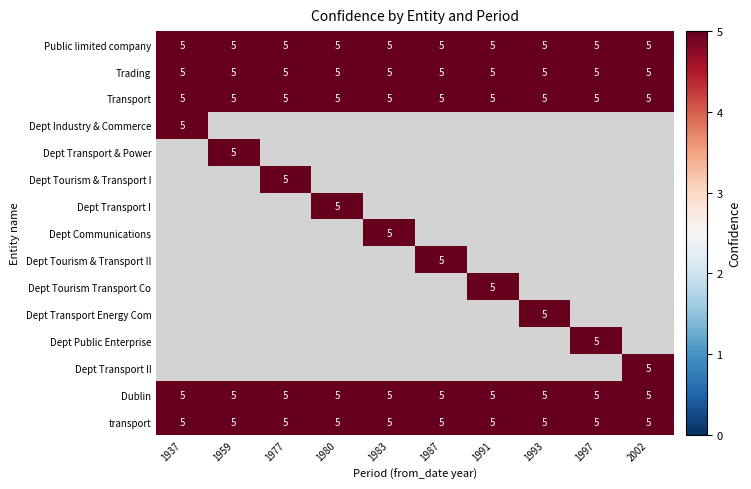

What is the difference between the maximum and minimum values in the r11 series?

5